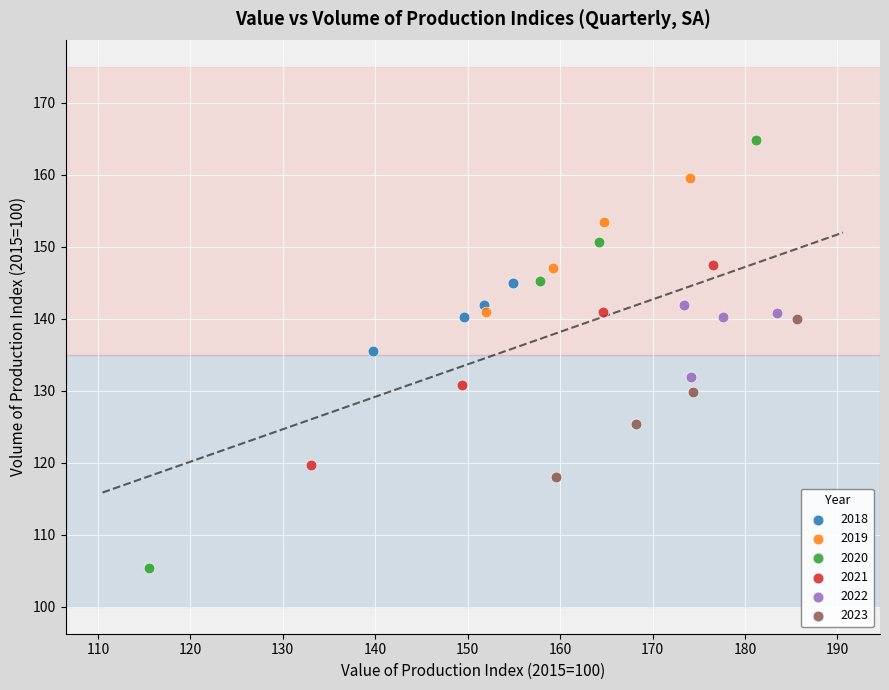

Which series reaches the maximum Y coordinate?

2020